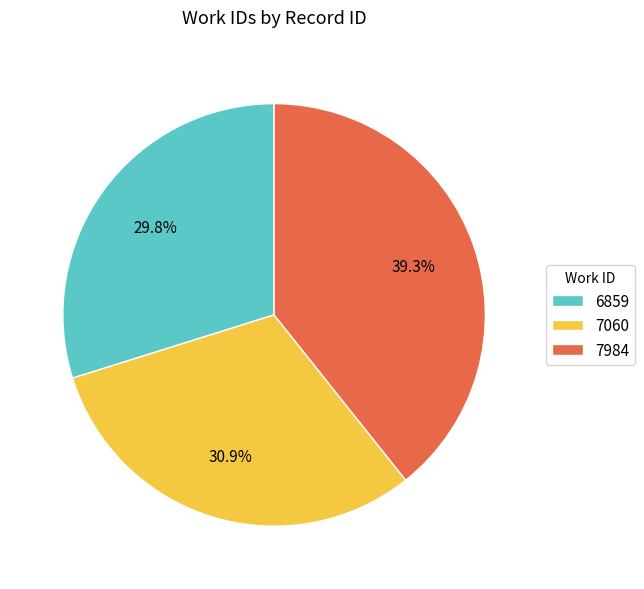

Which slice is the largest?

7984